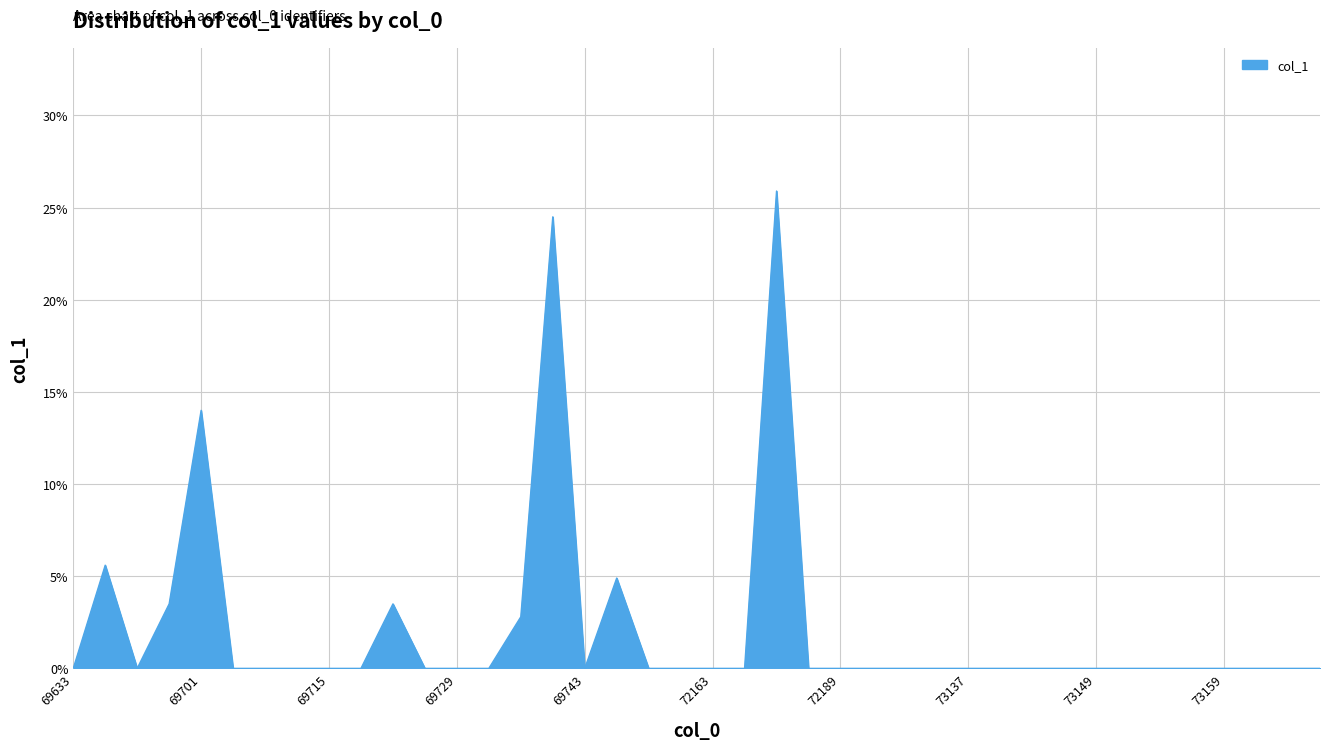

Reading left to right, list all the values displayed in this chart.

0.0	0.1	0.0	0.0	0.1	0.0	0.0	0.0	0.0	0.0	0.0	0.0	0.0	0.0	0.0	0.2	0.0	0.0	0.0	0.0	0.0	0.0	0.3	0.0	0.0	0.0	0.0	0.0	0.0	0.0	0.0	0.0	0.0	0.0	0.0	0.0	0.0	0.0	0.0	0.0